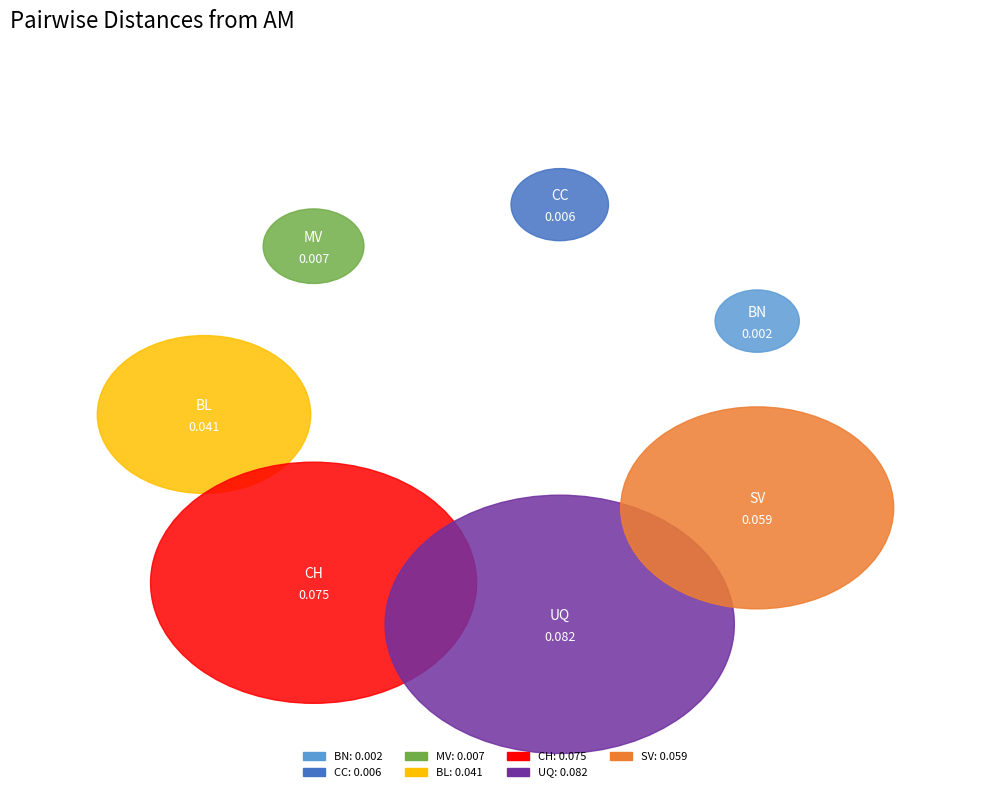

How much of the chart is everything except SV?

78.3%